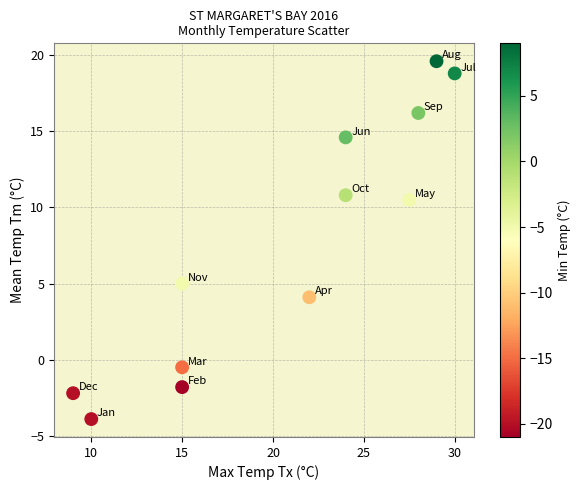

What Y value in the scatter plot is closest to 7?

5.0